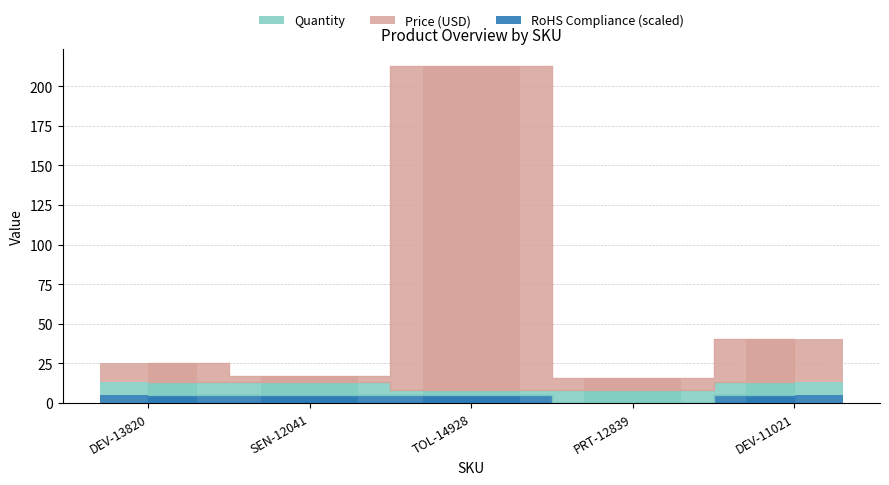

At which category is the sum across all series the highest?

TOL-14928